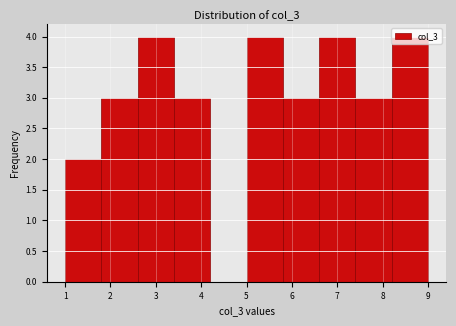

Reading left to right, list every bar in this chart as the range it spans on the x-axis followed by its height. The values are not printed on the chart, so give them approximately, as read against the axis.

1.0 to 1.8: 2
1.8 to 2.6: 3
2.6 to 3.4: 4
3.4 to 4.2: 3
4.2 to 5.0: 0
5.0 to 5.8: 4
5.8 to 6.6: 3
6.6 to 7.4: 4
7.4 to 8.2: 3
8.2 to 9.0: 4